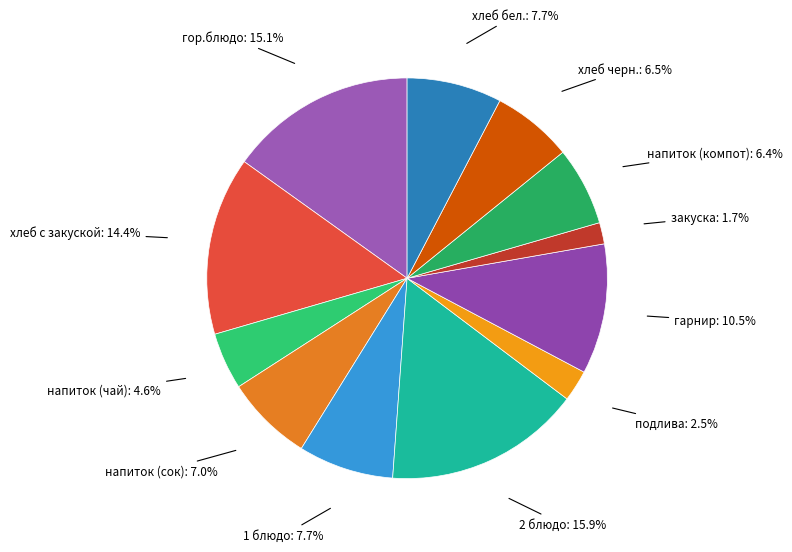

To the nearest percent, what is the difference between the largest and smallest slice percentages?

14%